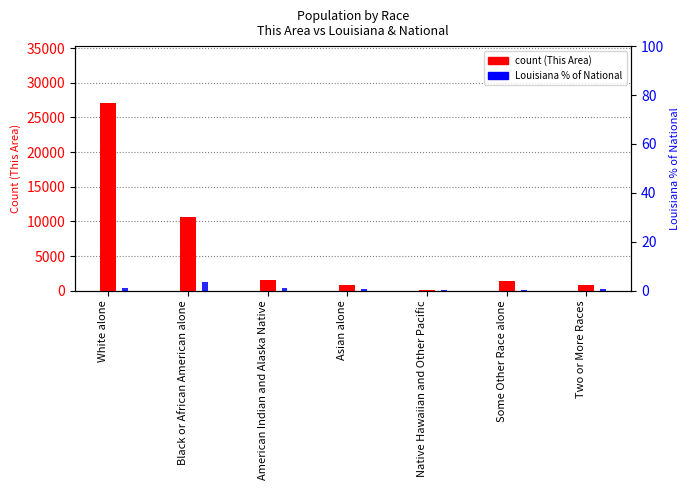

What is the maximum value for This Area (count)?

27149.0